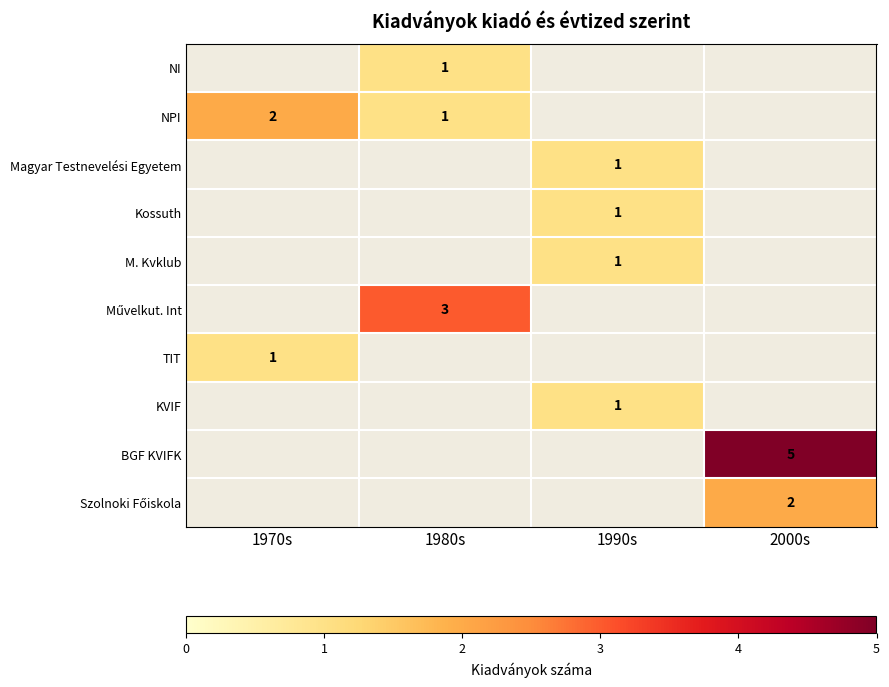

Count the number of categories in the chart.

4